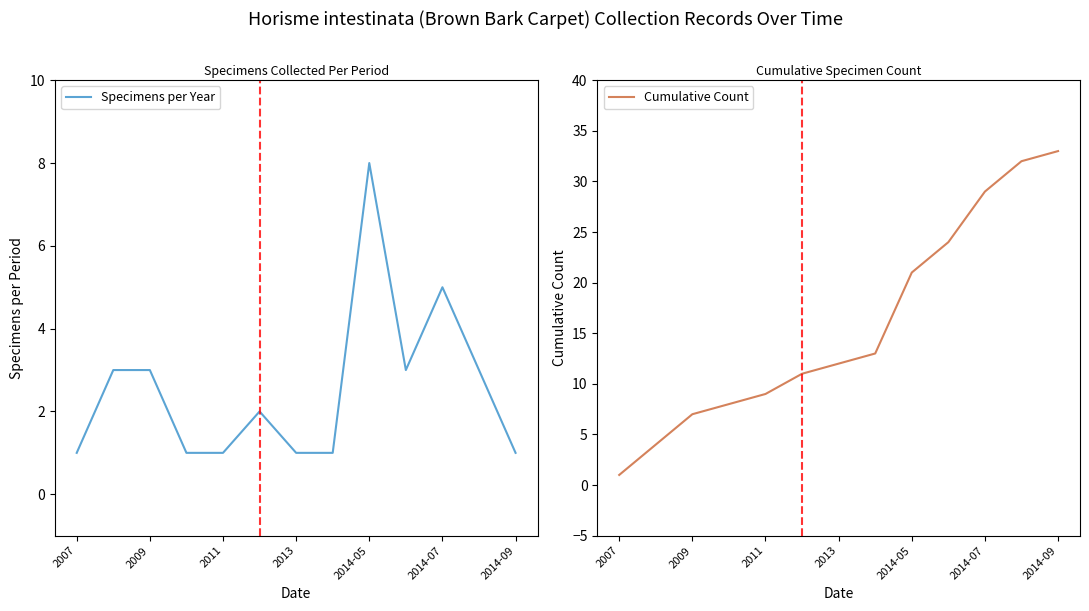

What is the difference between the Cumulative Count values at 2011 and 2014-07?

20